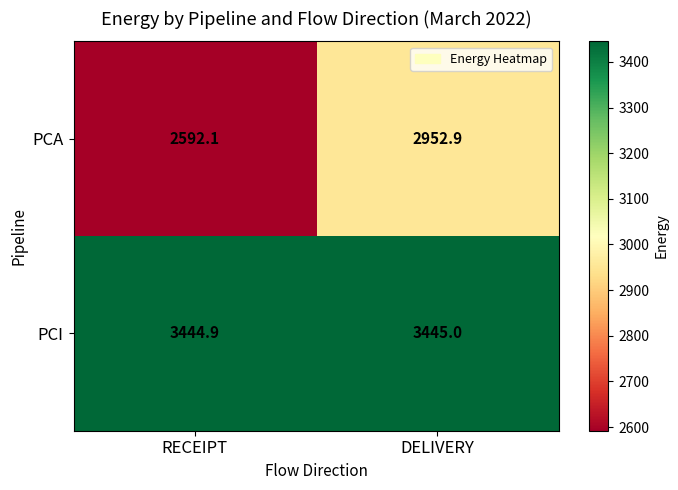

Rank the series by their maximum value, from lowest to highest.

PCA, PCI